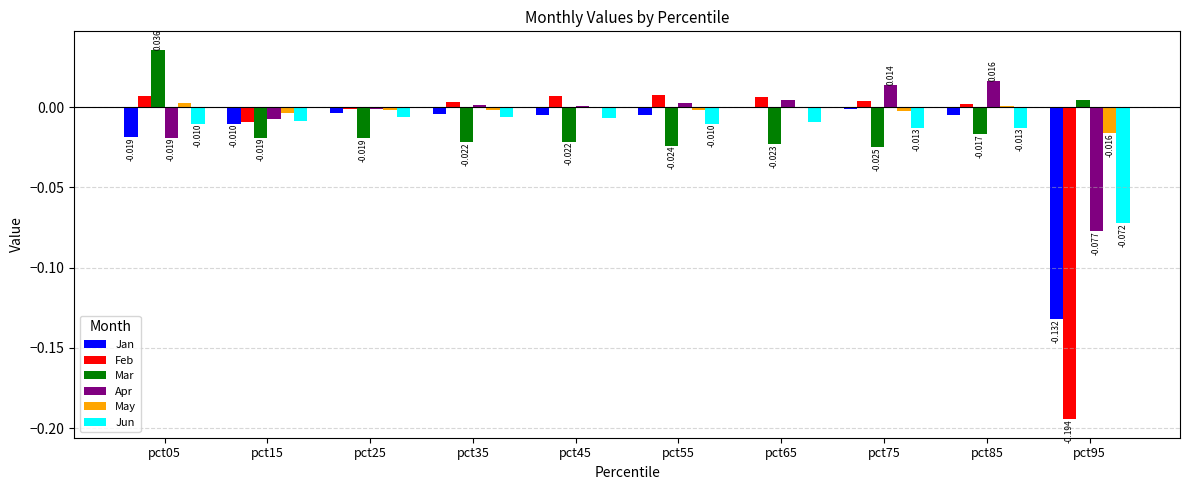

How many groups of bars are there?

10